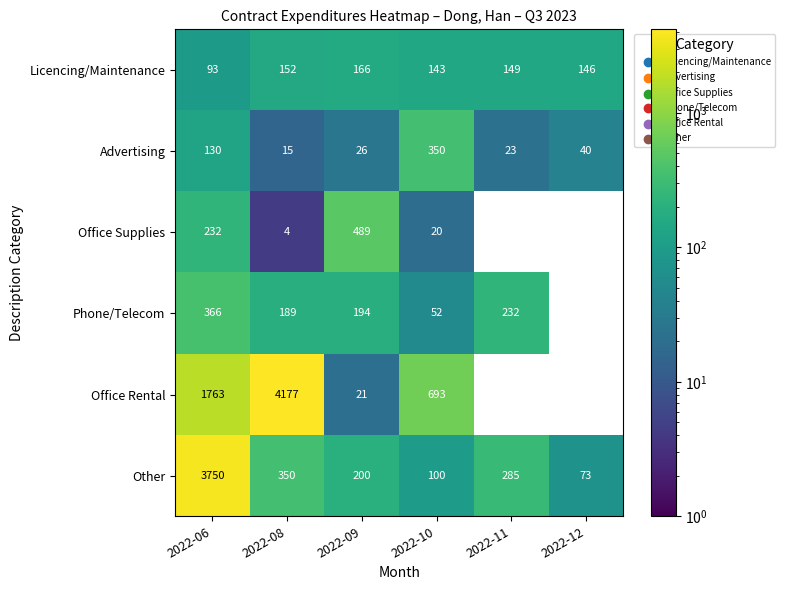

Is the value of Phone/Telecom at 2022-09 greater than the value of Office Rental at 2022-10?

No